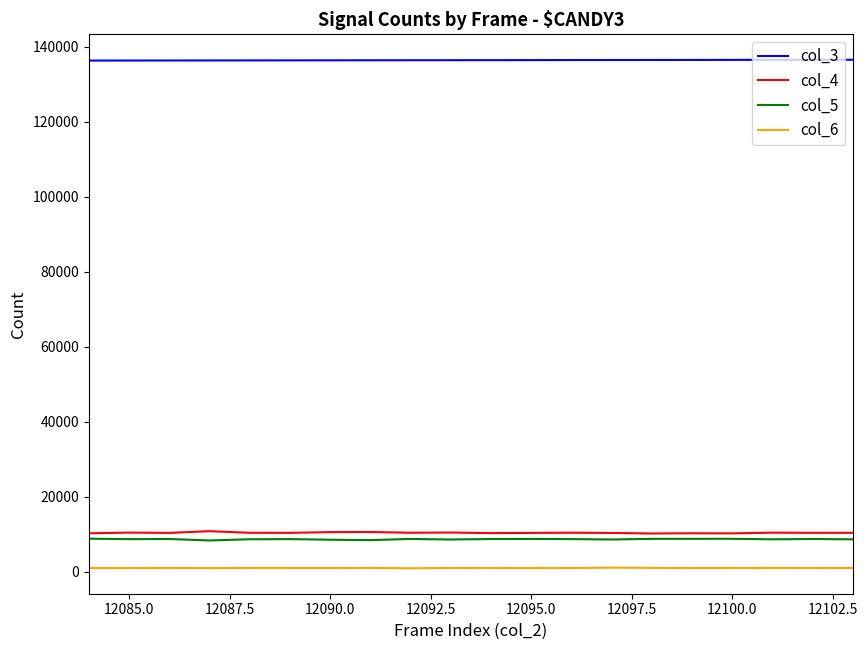

True or false: col_3 and col_5 cross at least once.

False